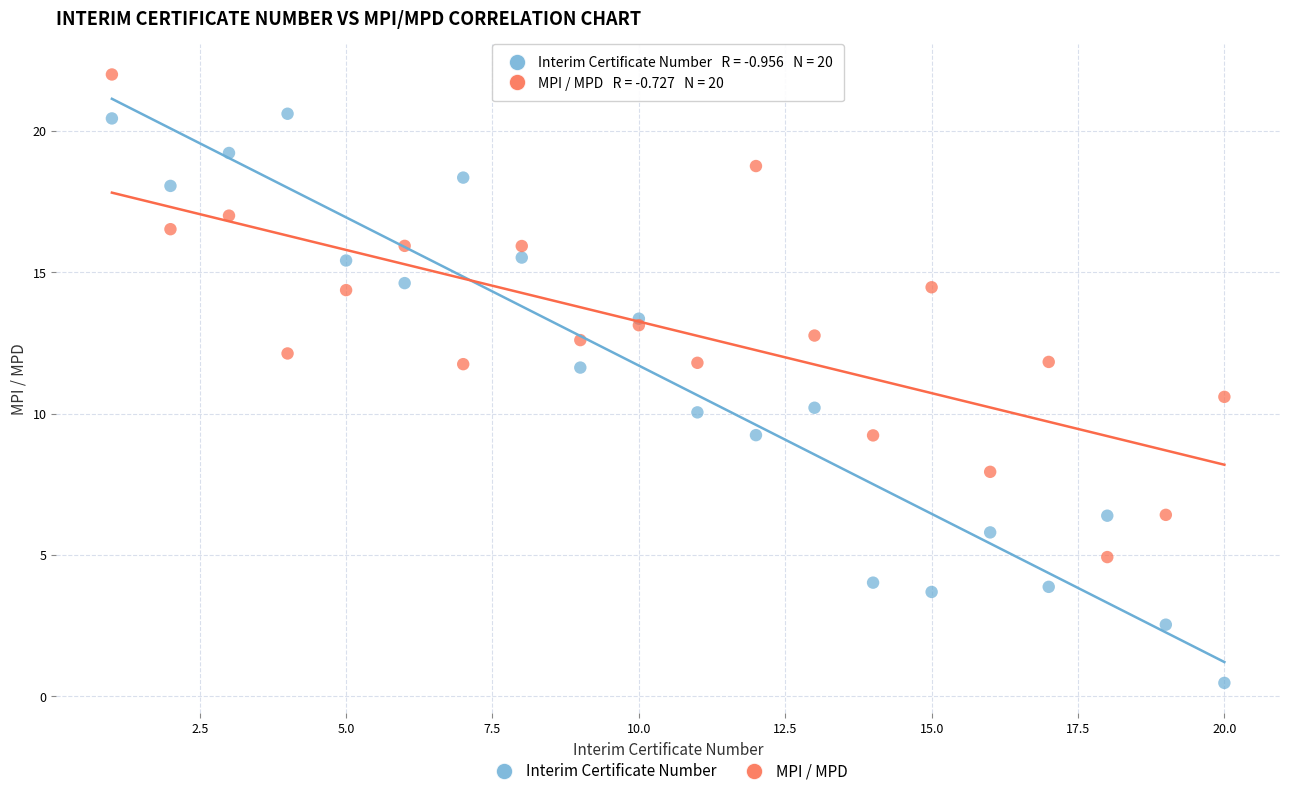

Which series has the largest Y range (max minus min)?

Interim Certificate Number